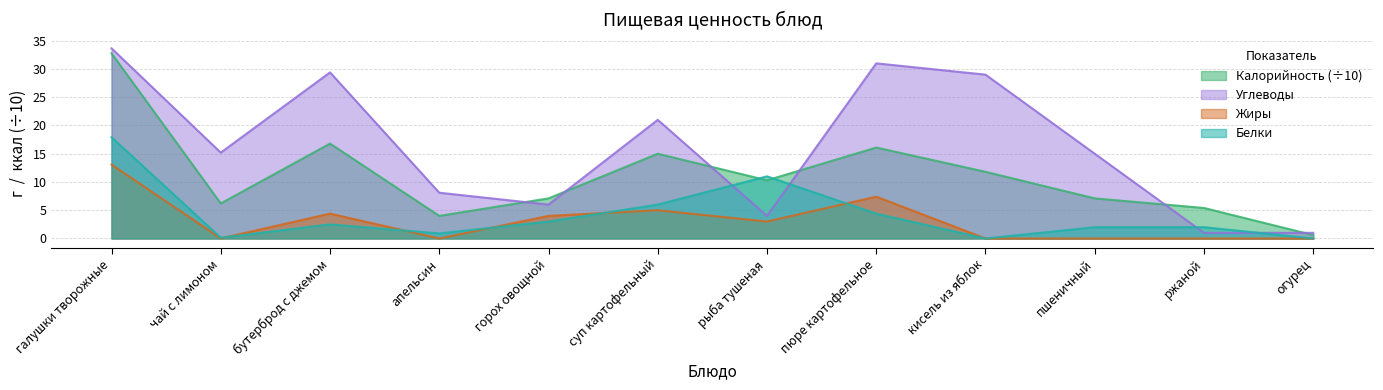

Reading right to left, transcribe all the data shown in this chart.

Калорийность: 0.6	5.4	7.1	11.8	16.1	10.3	15.0	7.1	4.0	16.8	6.2	32.8
Белки: 0.0	2.0	2.0	0.0	4.4	11.0	6.0	3.0	0.9	2.5	0.1	17.9
Жиры: 0.0	0.0	0.0	0.0	7.4	3.0	5.0	4.0	0.0	4.4	0.0	13.1
Углеводы: 1.0	1.0	15.0	29.0	31.0	4.0	21.0	6.0	8.1	29.4	15.2	33.7